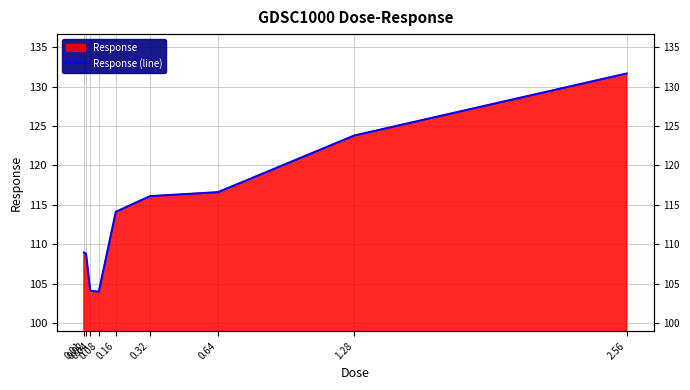

What is the maximum value shown in the chart?

131.7